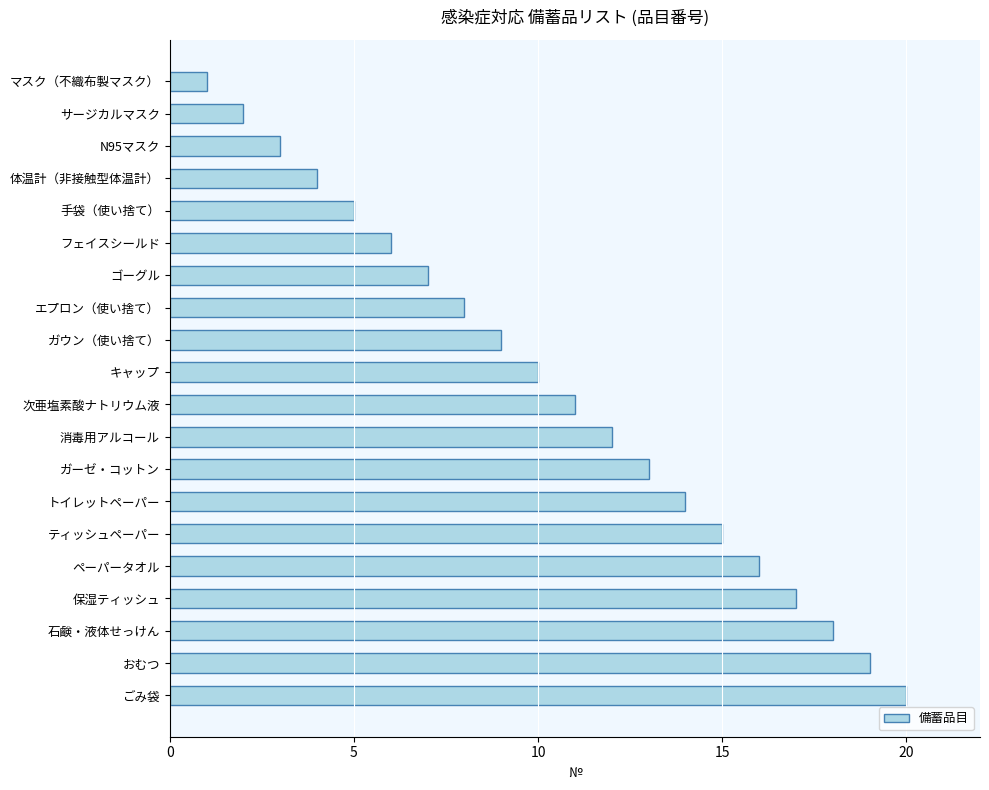

What is the label of the 5th bar from the bottom?

ペーパータオル